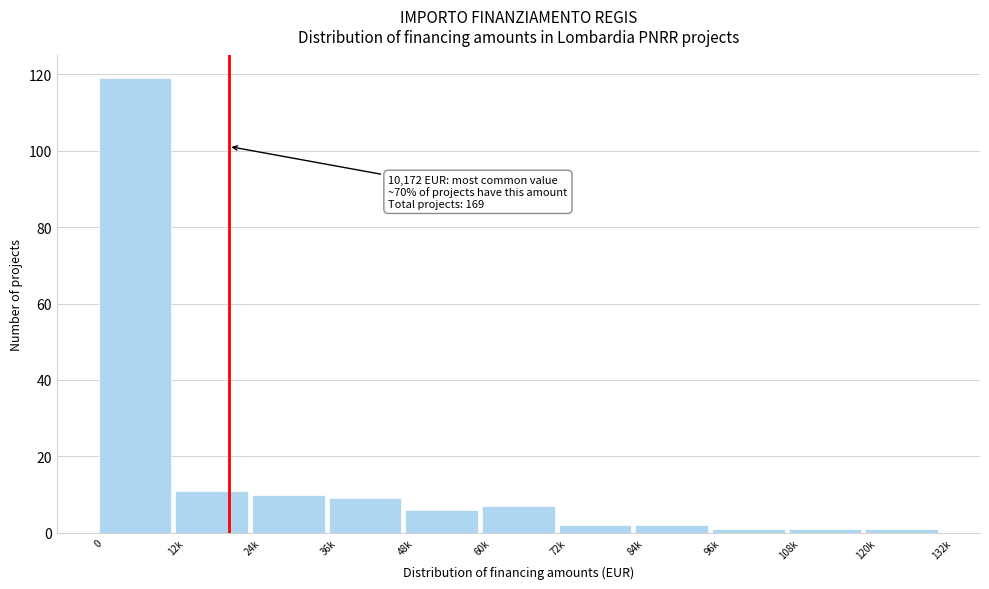

Reading right to left, list all the values displayed in this chart.

120k=1	108k=1	96k=1	84k=2	72k=2	60k=7	48k=6	36k=9	24k=10	12k=11	0=119